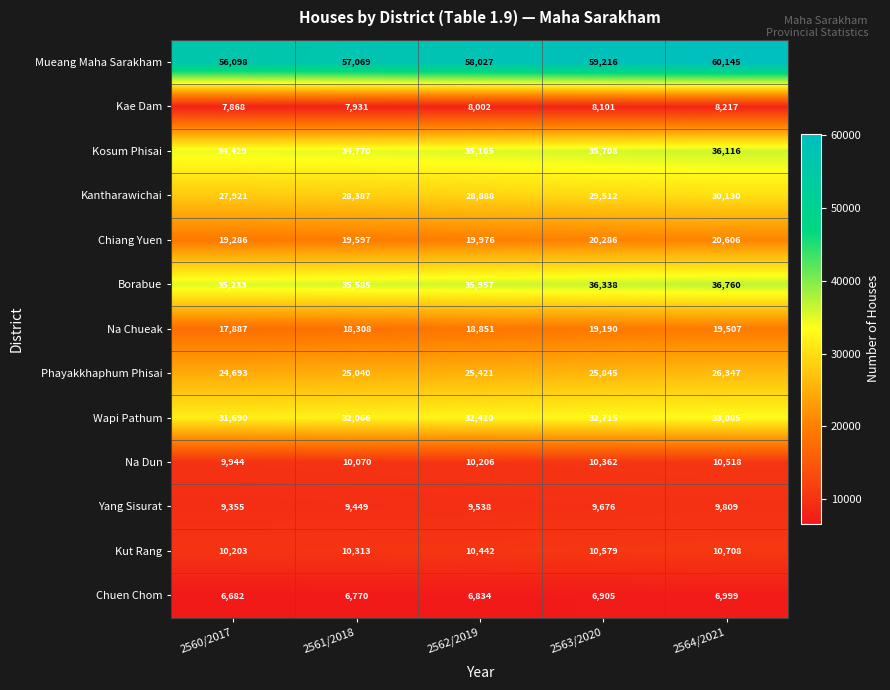

Between 2560/2017 and 2564/2021, which series saw the biggest shift?

Mueang Maha Sarakham